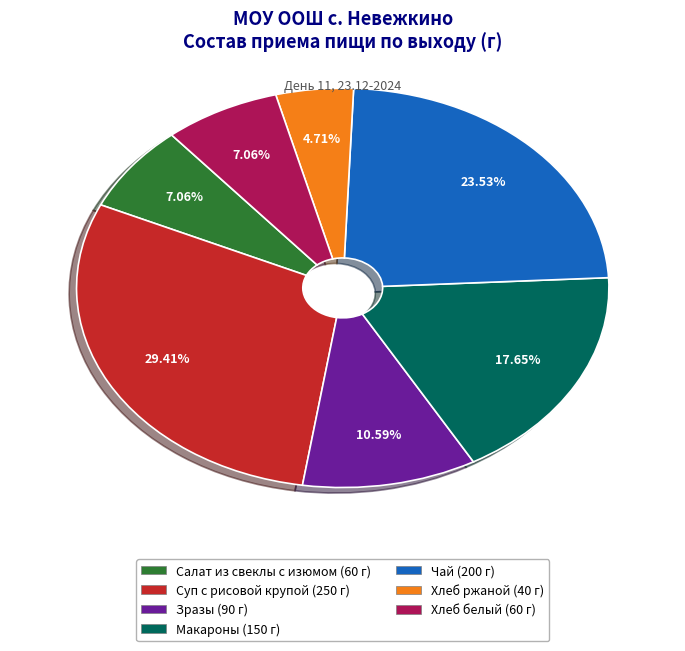

Is it true that Хлеб ржаной is 5% of the pie?

True